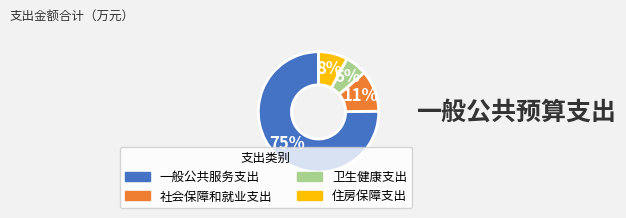

Do 社会保障和就业支出 and 一般公共服务支出 together represent more than half of the pie?

Yes